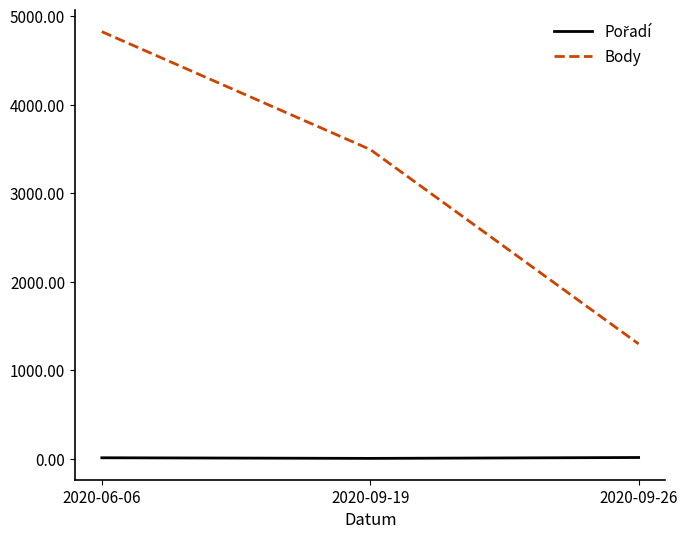

The value of Body at 2020-06-06 is 4824. True or false?

True